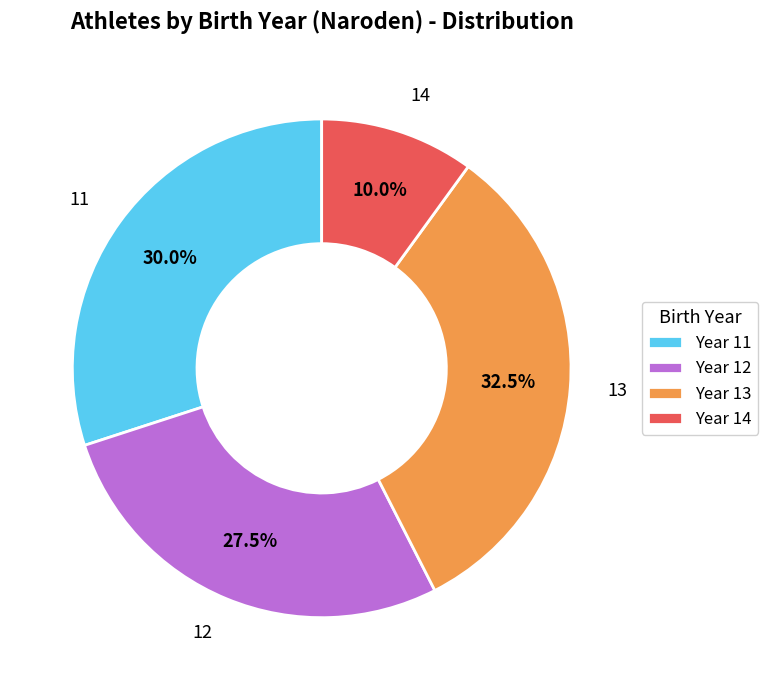

Approximately how many times larger is the value at Year 14 compared to Year 12?

0.4